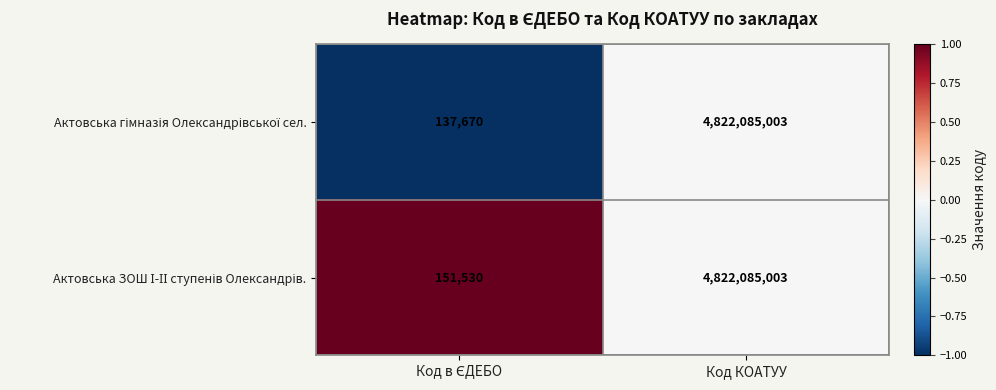

At which category does the chart reach its peak across all series?

Код КОАТУУ